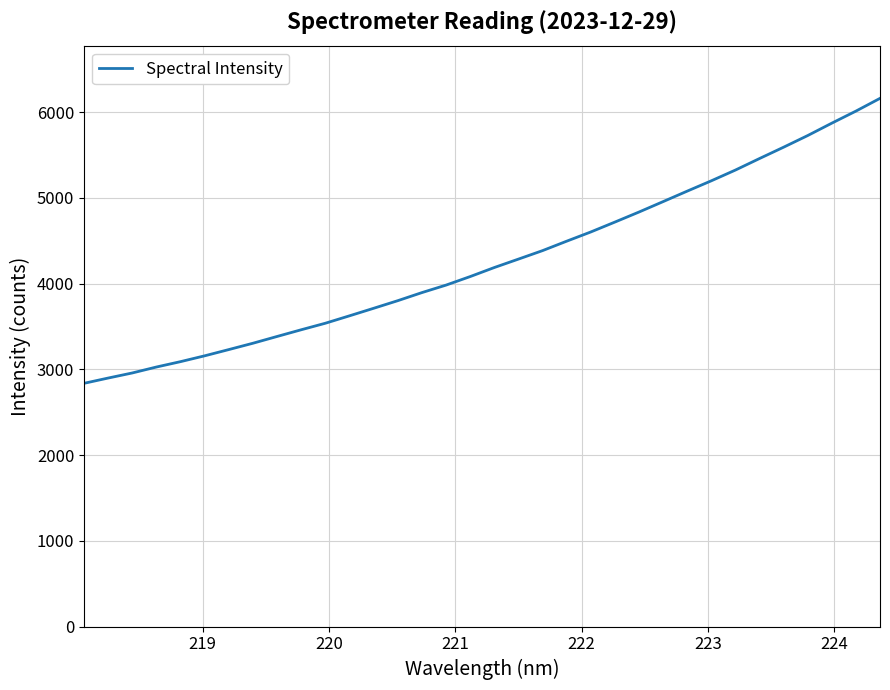

What is the difference between the maximum and minimum values?

3323.1